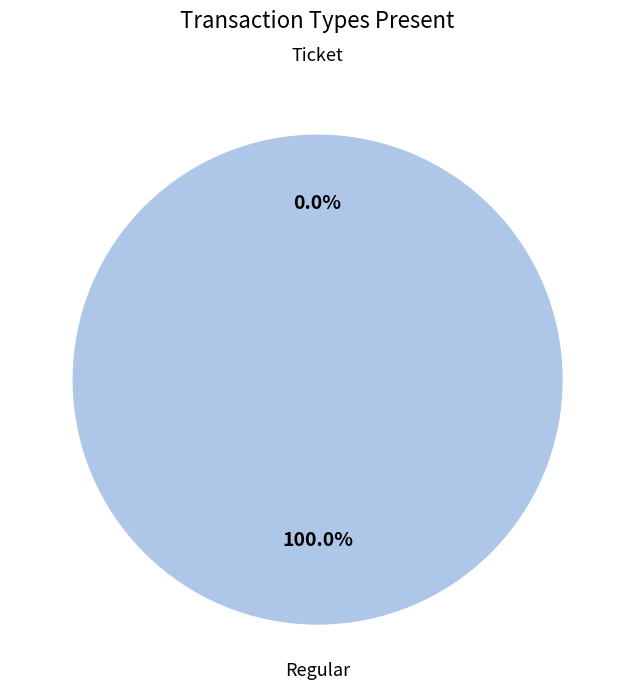

The Ticket slice represents 14% of the pie. True or false?

False